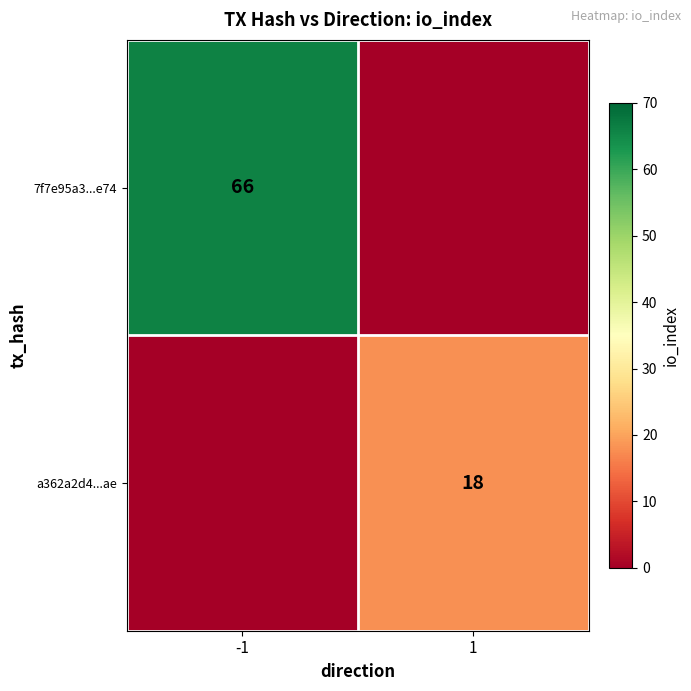

True or false: a362a2d4...ae has a value of 18 at 1.

True